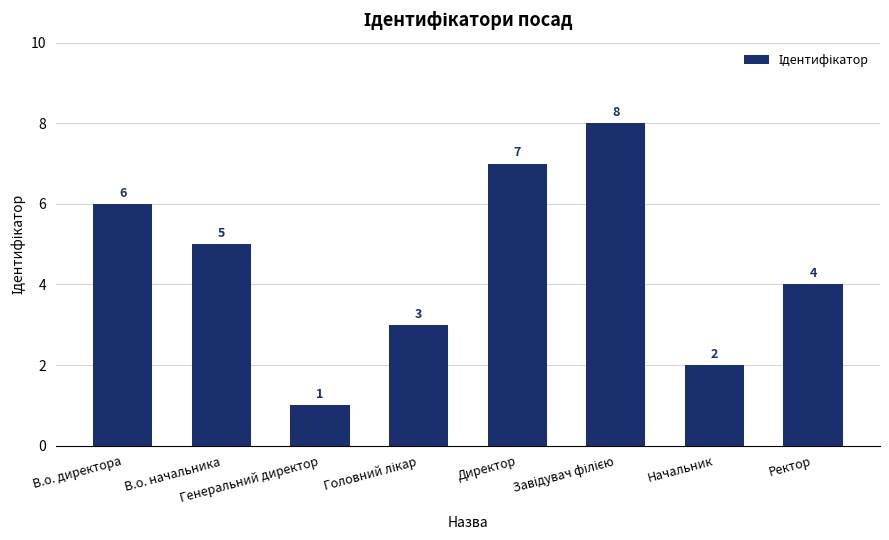

What is the value of the 3rd bar from the left?

1